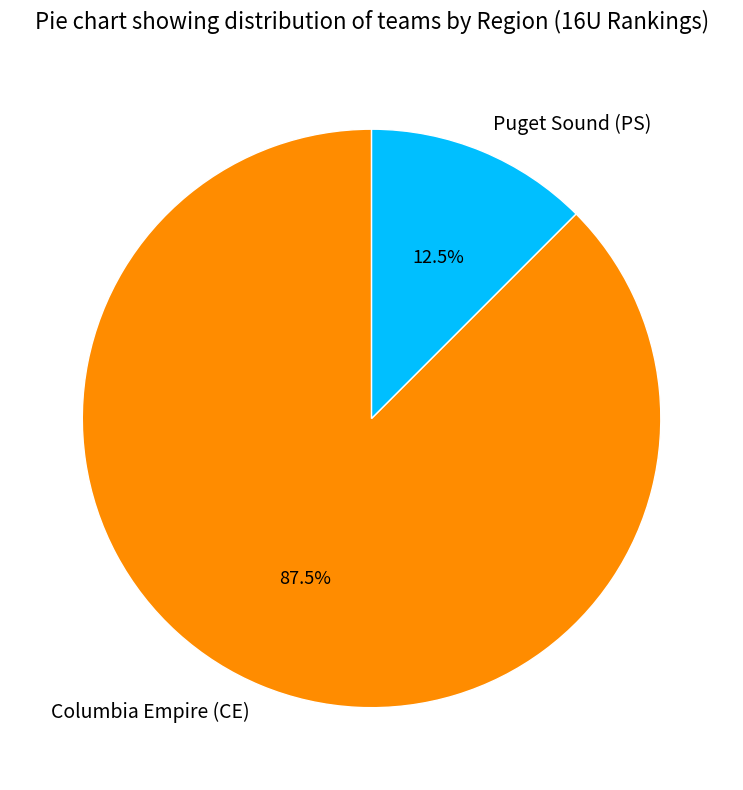

How many slices are in this pie chart?

2